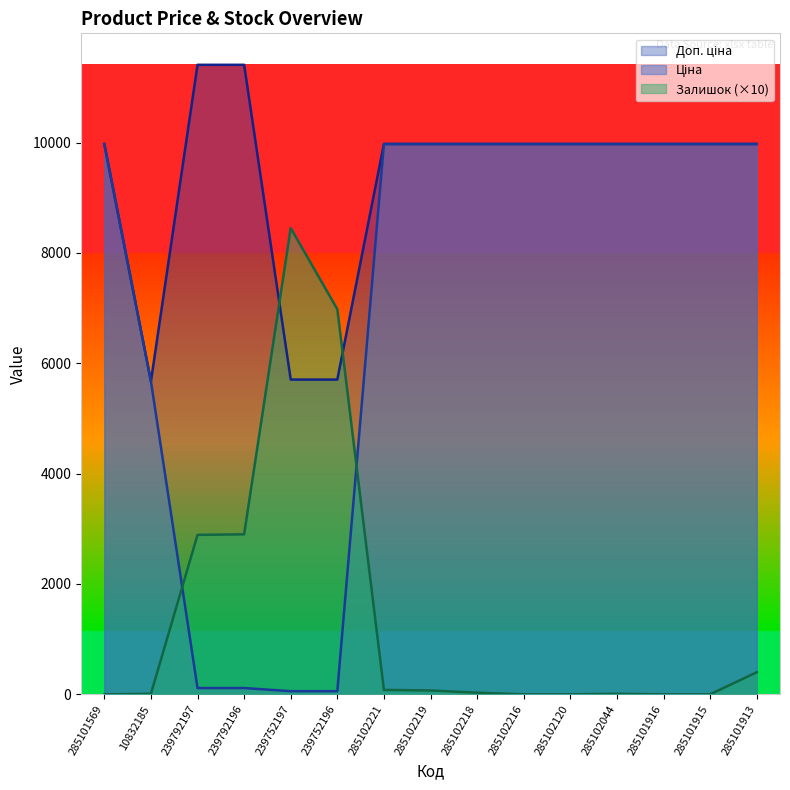

Does the chart display data point markers on the line(s)?

No